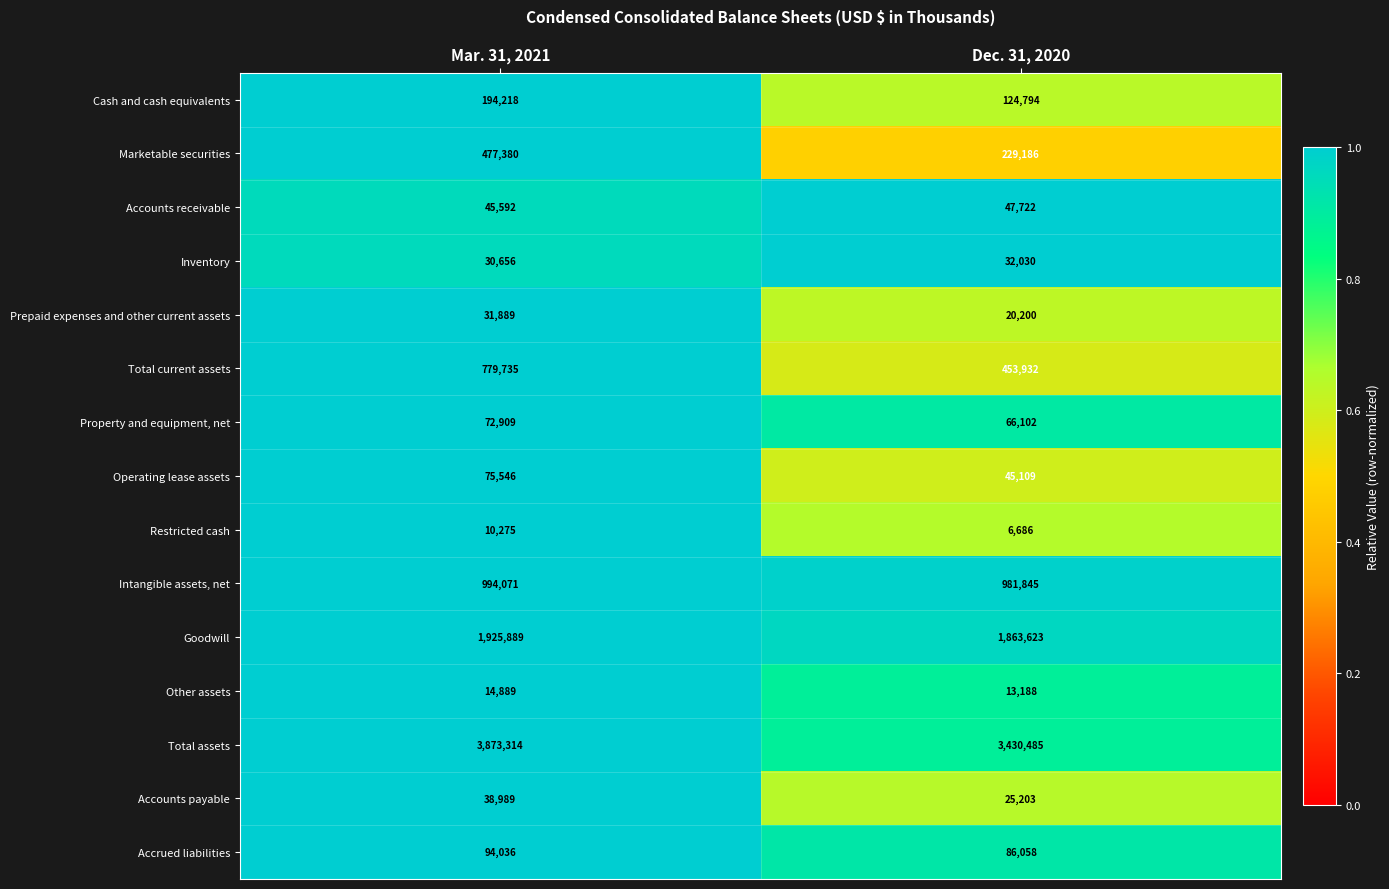

Is it true that Total assets equals 3873314 at Mar. 31, 2021?

True